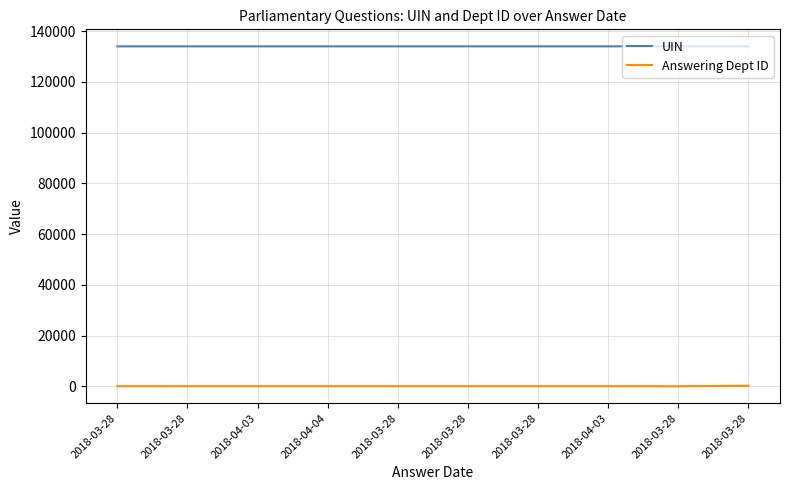

True or false: UIN has a value of 134053 at 2018-04-03.

True